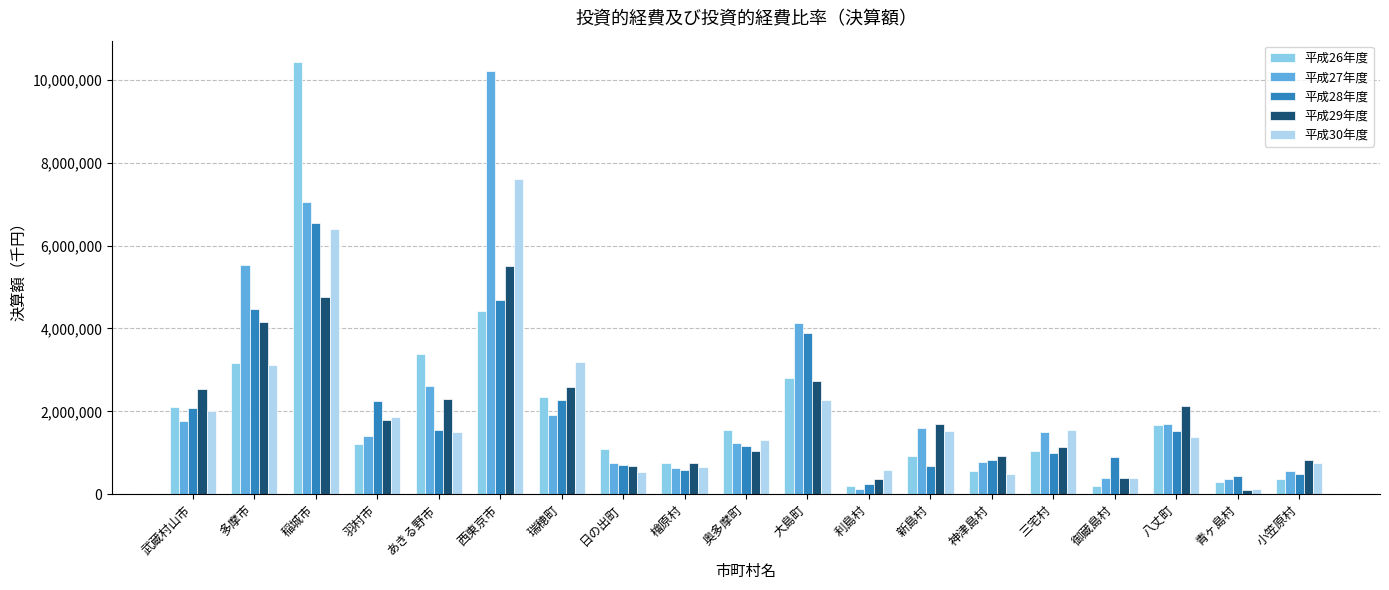

How many bars are there in total?

95